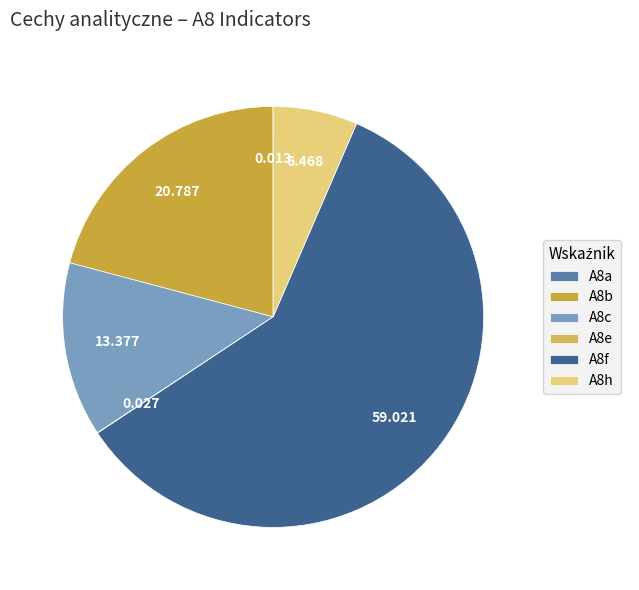

What is the change in value from A8c to A8f?

+45.6